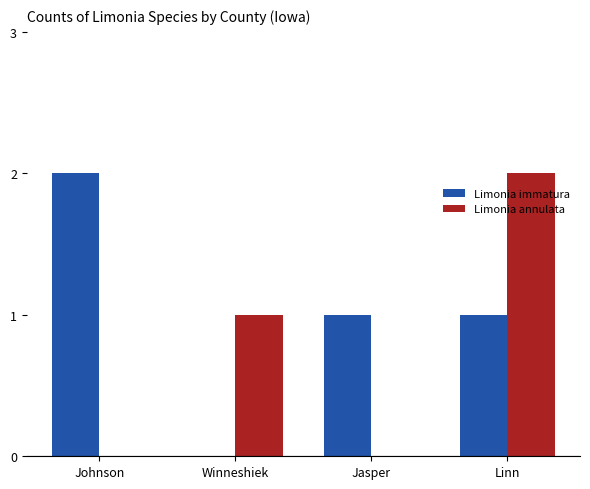

At which category is the sum across all series the highest?

Linn